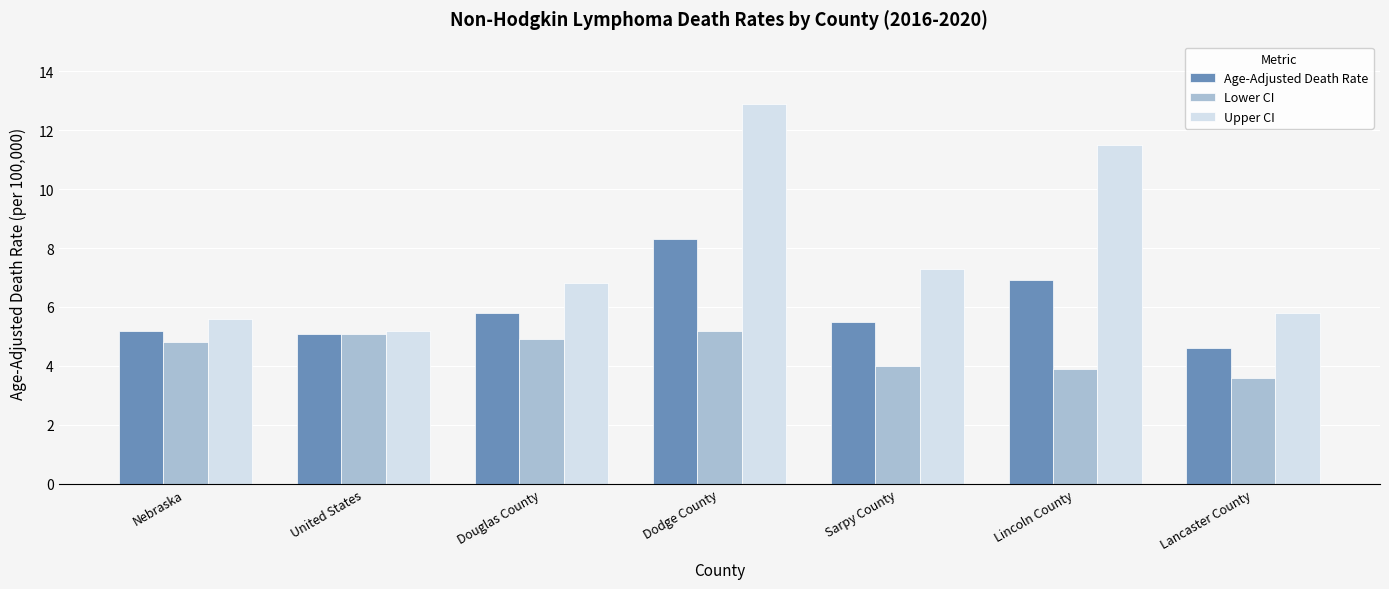

Reading left to right, list all the values displayed in this chart.

Age-Adjusted Death Rate: 5.2	5.1	5.8	8.3	5.5	6.9	4.6
Lower CI: 4.8	5.1	4.9	5.2	4.0	3.9	3.6
Upper CI: 5.6	5.2	6.8	12.9	7.3	11.5	5.8